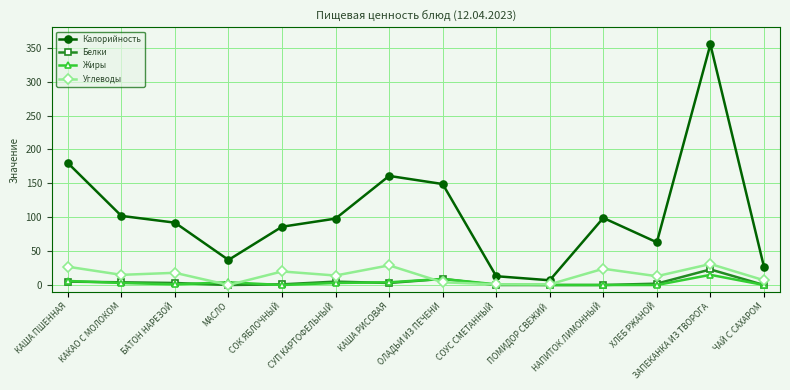

True or false: Белки has more than 0 points higher than both neighbors.

True